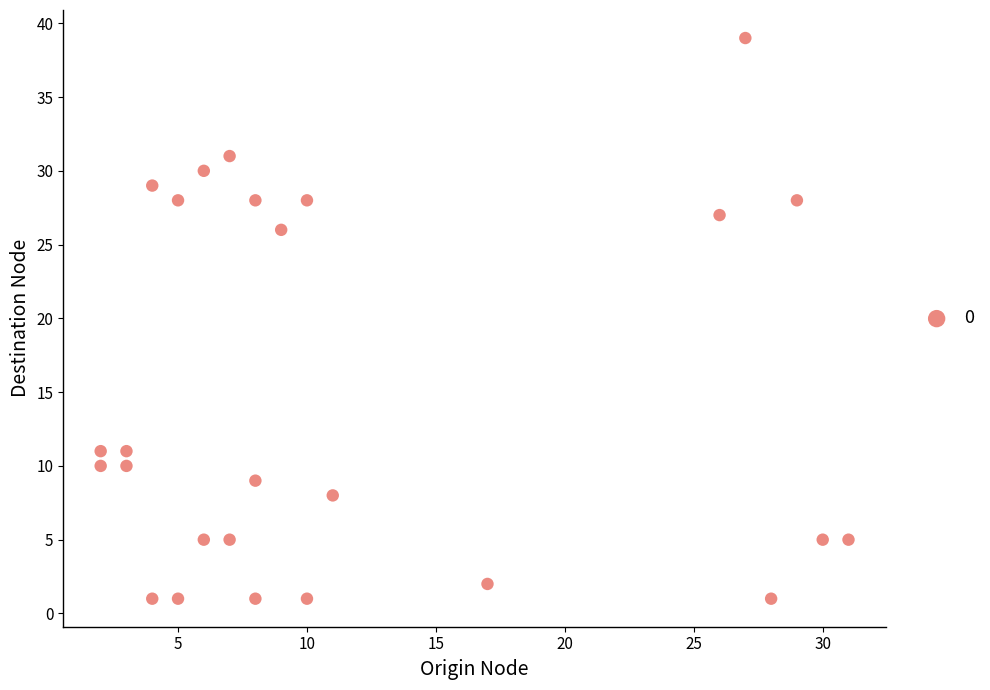

What is the range of Y values (max minus min)?

38